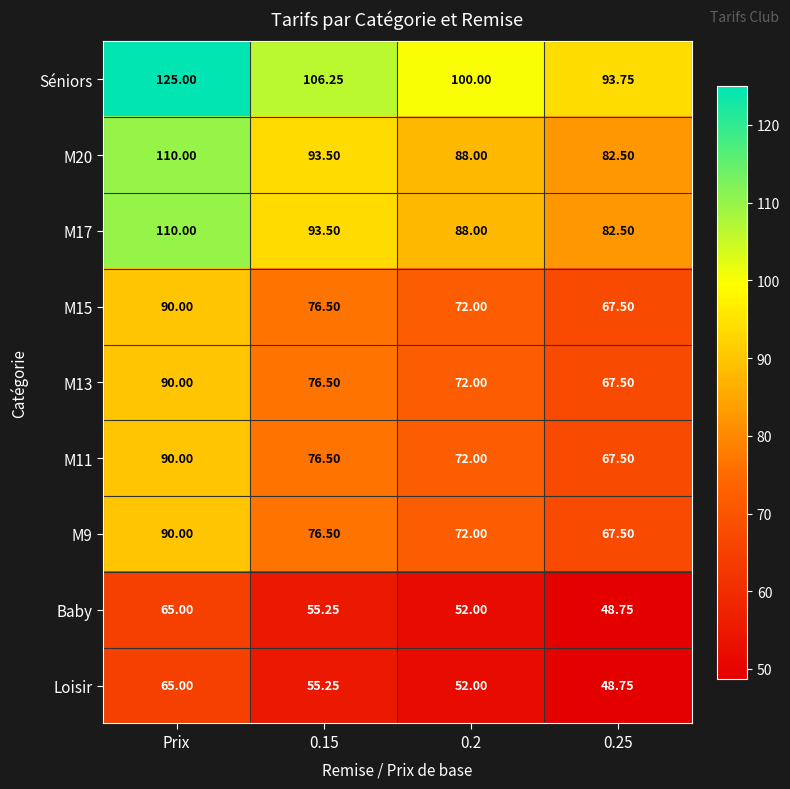

At which category does the chart reach its minimum across all series?

0.25